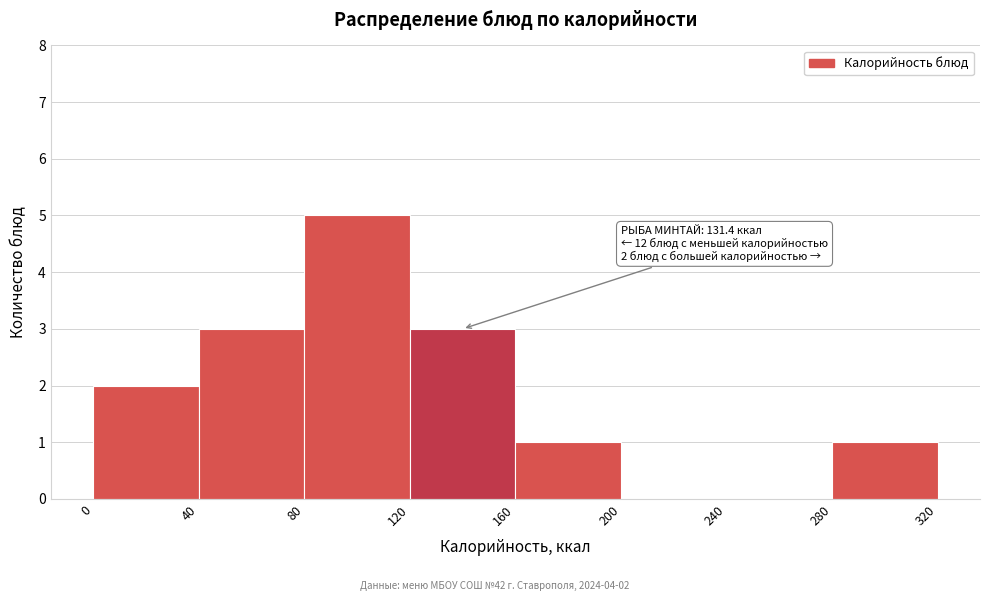

Over which range of the x-axis is the bar tallest?

80 to 120